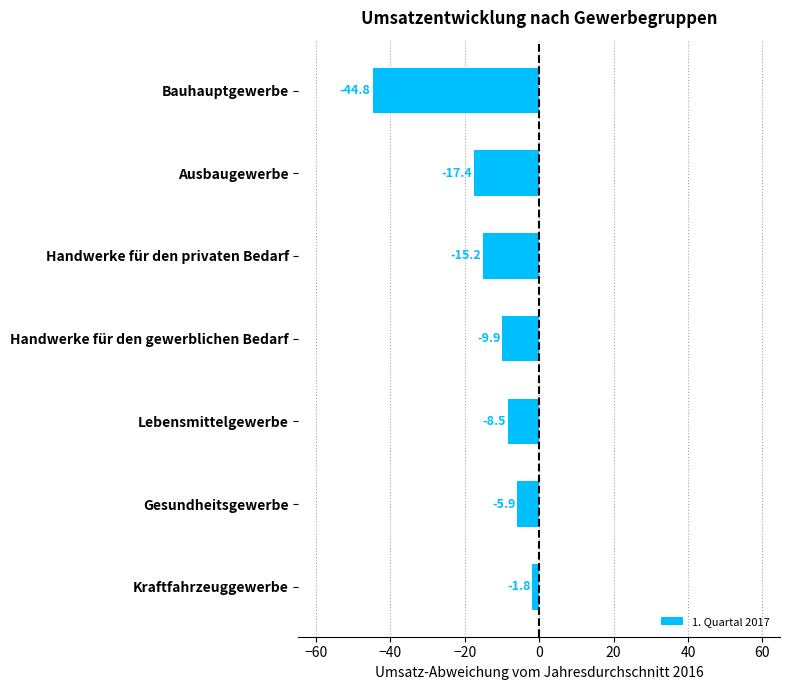

Rank the categories by value from lowest to highest.

Bauhauptgewerbe, Ausbaugewerbe, Handwerke für den privaten Bedarf, Handwerke für den gewerblichen Bedarf, Lebensmittelgewerbe, Gesundheitsgewerbe, Kraftfahrzeuggewerbe